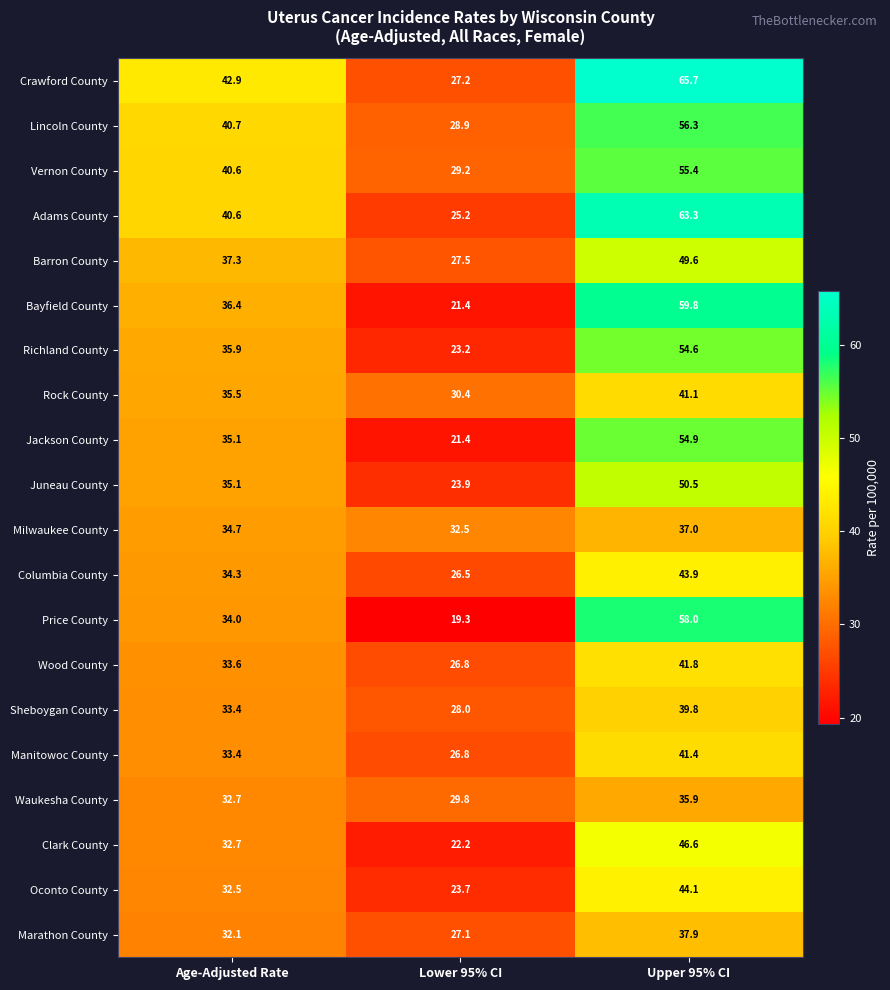

What is the maximum value shown in the chart?

65.7